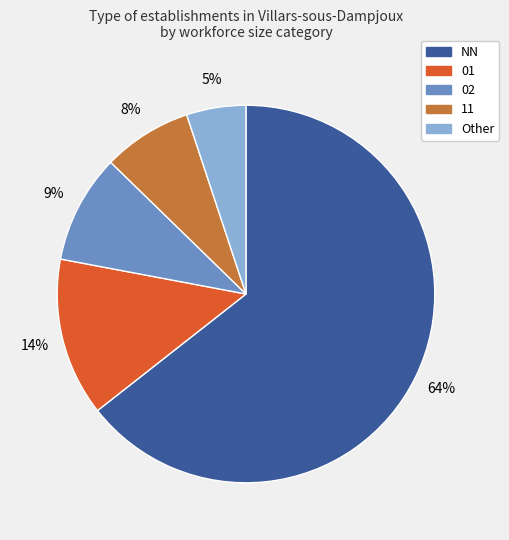

How many slices are in this pie chart?

5